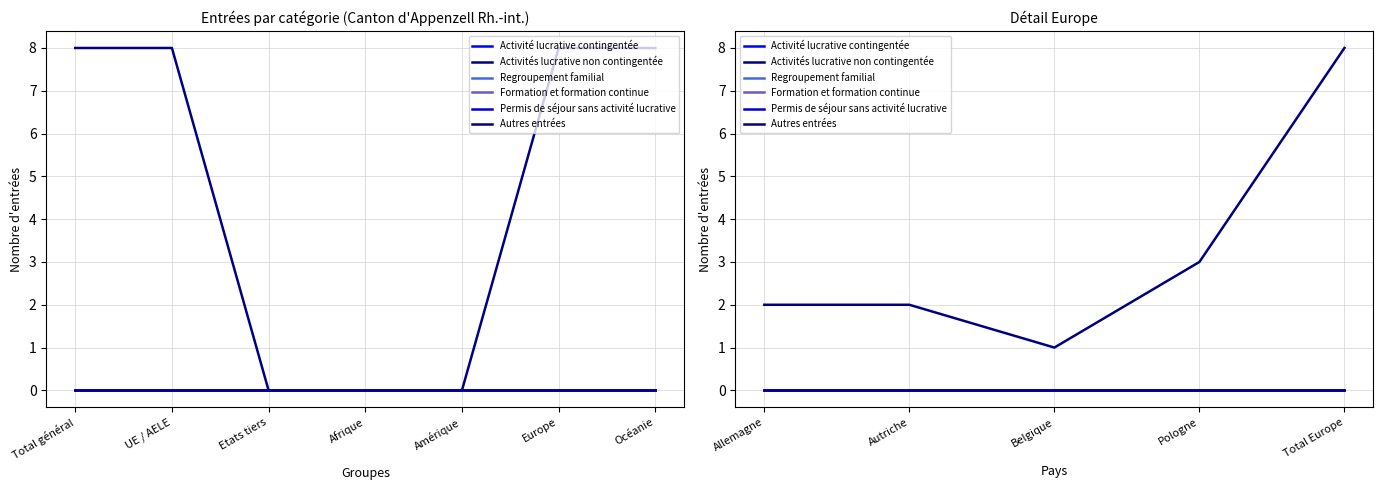

True or false: Permis de séjour sans activité lucrative and Activités lucrative non contingentée cross at least once.

False